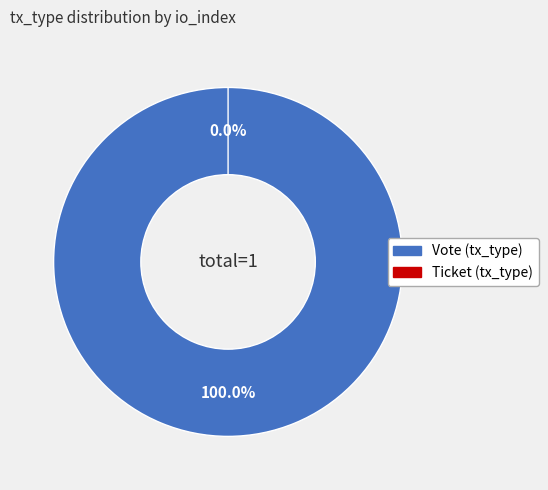

The Ticket (io_index=0) slice represents 1% of the pie. True or false?

False